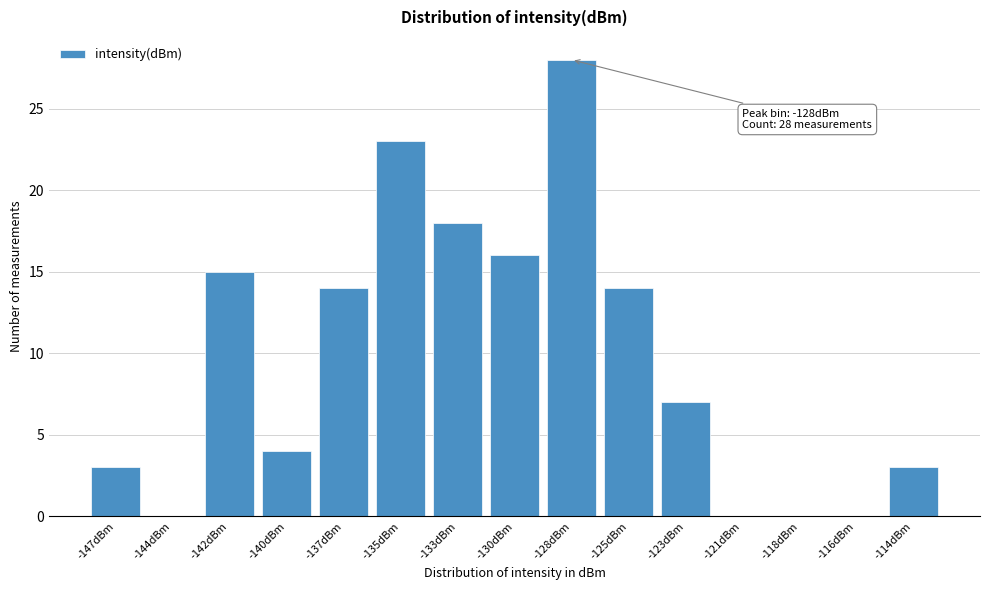

Reading left to right, list all the values displayed in this chart.

-147dBm=3	-144dBm=0	-142dBm=15	-140dBm=4	-137dBm=14	-135dBm=23	-133dBm=18	-130dBm=16	-128dBm=28	-125dBm=14	-123dBm=7	-121dBm=0	-118dBm=0	-116dBm=0	-114dBm=3